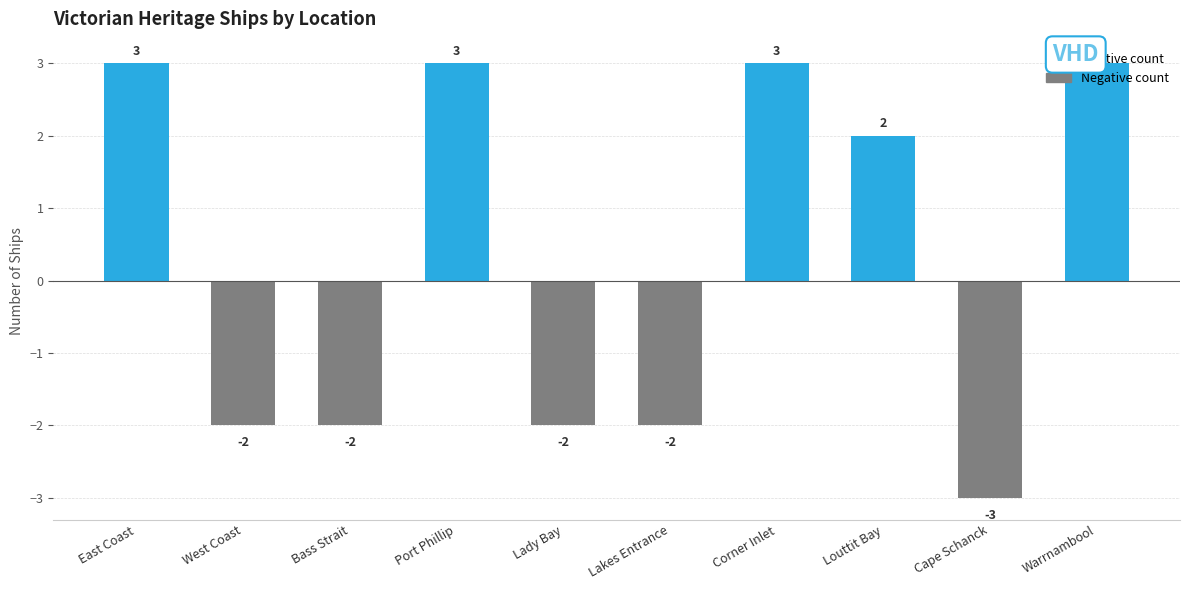

What is the change in value from East Coast to Lady Bay?

-5